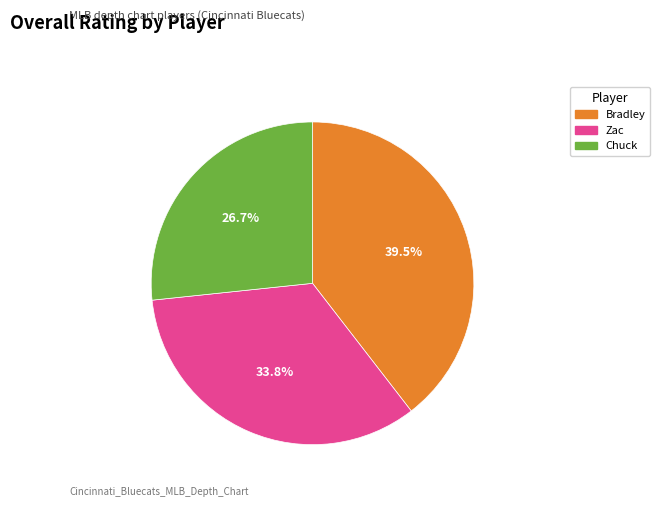

Is the sum of Bradley and Zac greater than half?

Yes